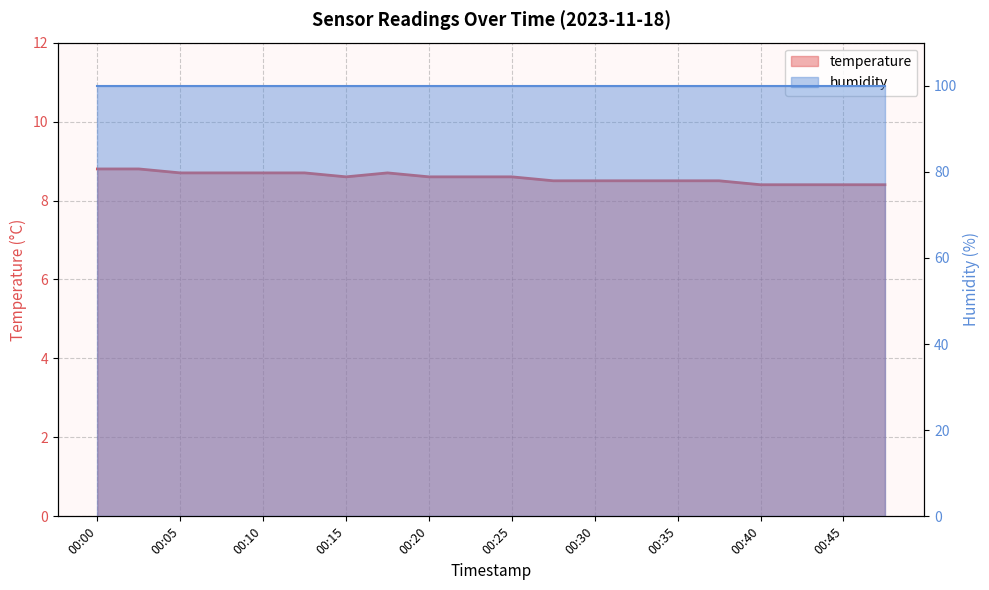

True or false: the data shows 5.6 at 00:42.

False